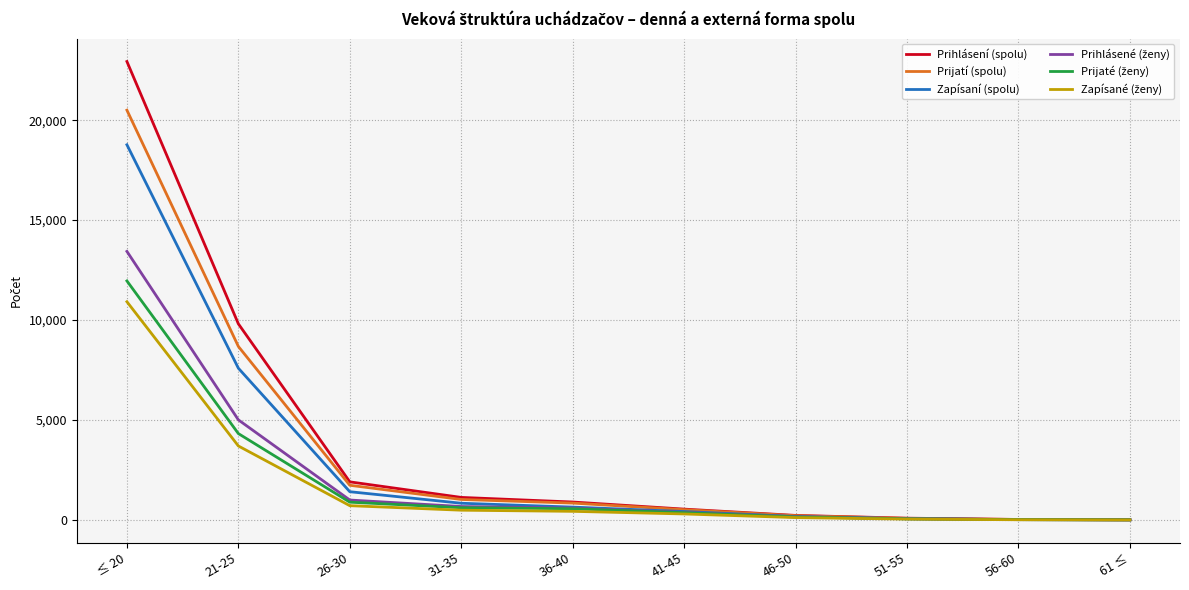

Which series changed the most between ≤ 20 and 56-60?

Prihlásení (spolu)